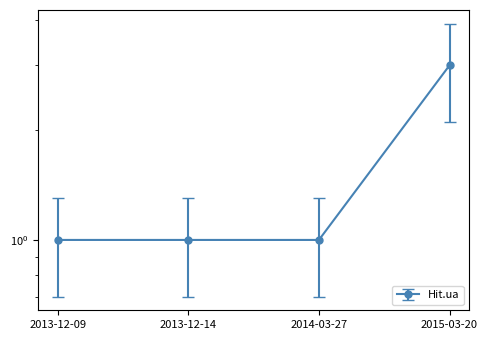

What is the change in value from 2013-12-09 to 2015-03-20?

+1.4